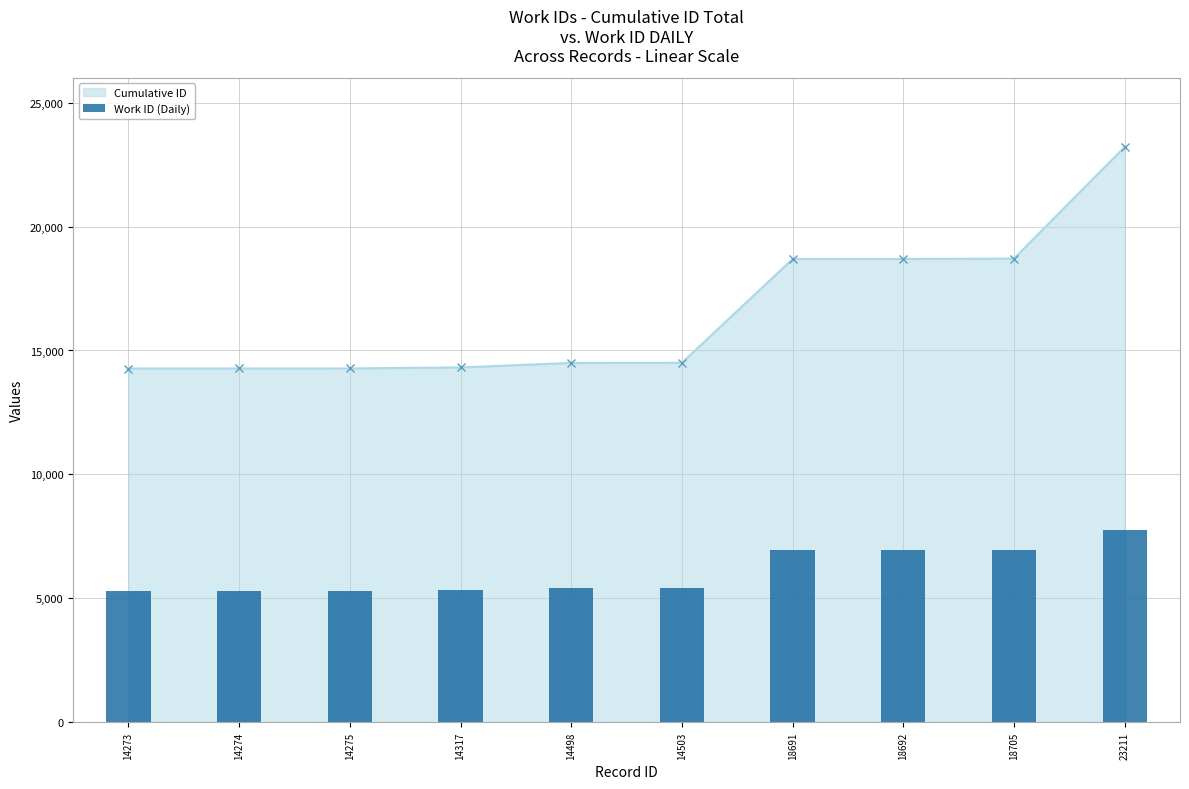

What is the difference between the maximum and minimum values?

2460